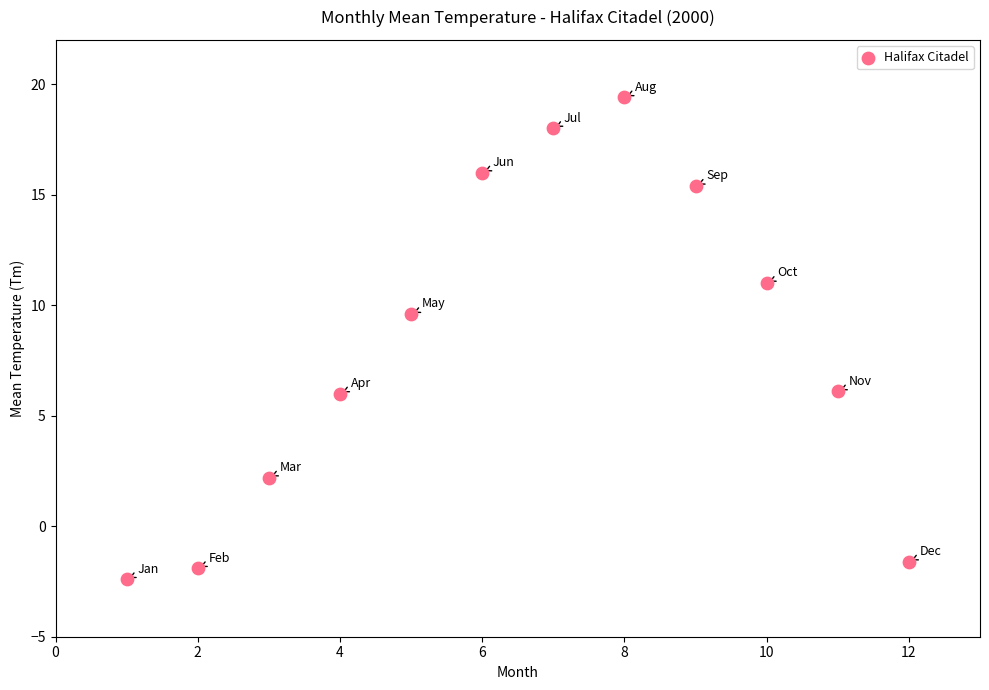

What is the range of X values (max minus min)?

11.0